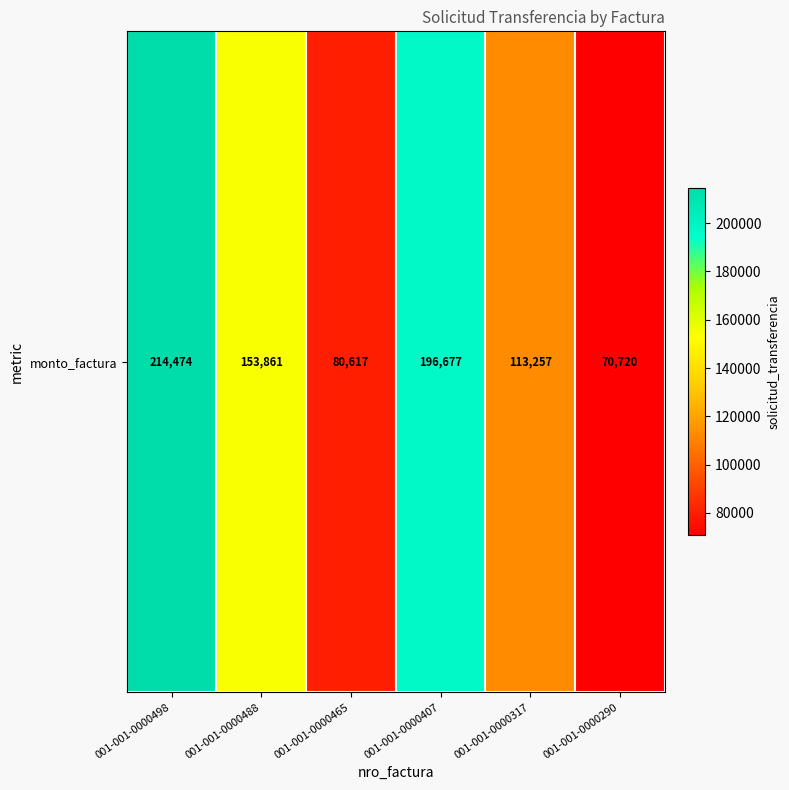

Count the number of categories in the chart.

6